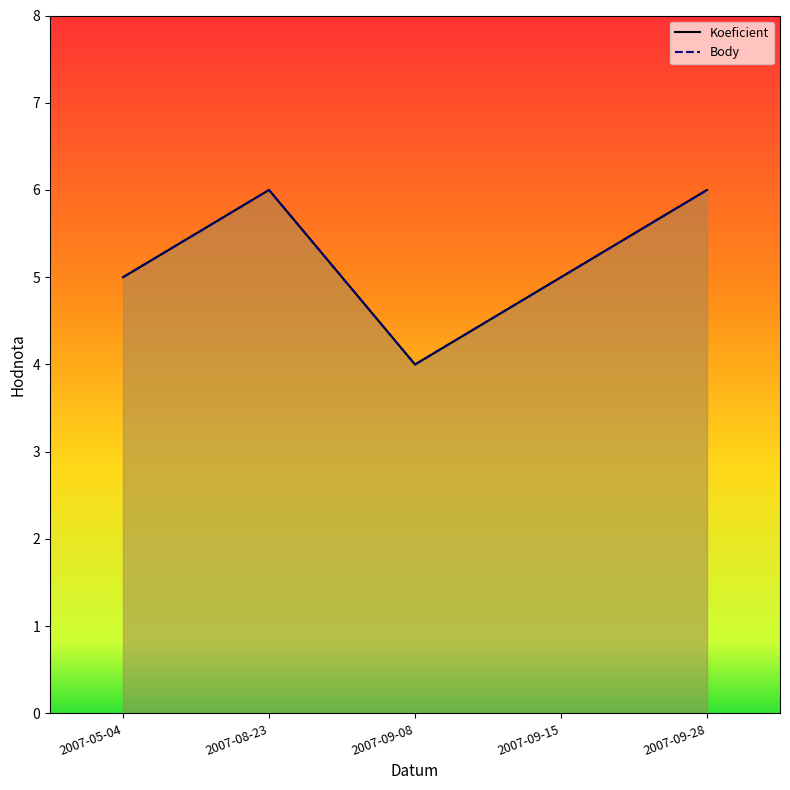

True or false: Body has more than 0 interior local peaks.

True